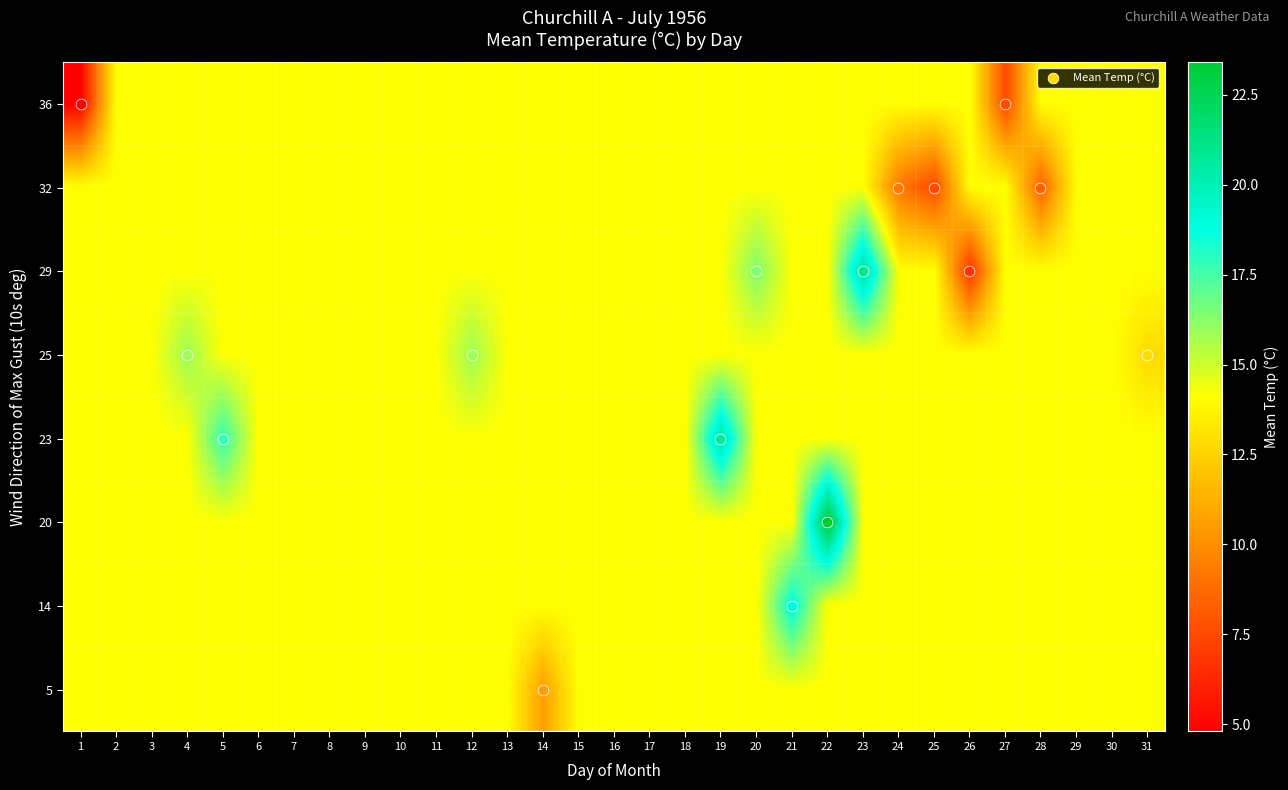

Reading left to right, what are all the values shown in this chart?

5: 1=14.1	2=14.1	3=14.1	4=14.1	5=14.1	6=14.1	7=14.1	8=14.1	9=14.1	10=14.1	11=14.1	12=14.1	13=14.1	14=10.6	15=14.1	16=14.1	17=14.1	18=14.1	19=14.1	20=14.1	21=14.1	22=14.1	23=14.1	24=14.1	25=14.1	26=14.1	27=14.1	28=14.1	29=14.1	30=14.1	31=14.1
14: 1=14.1	2=14.1	3=14.1	4=14.1	5=14.1	6=14.1	7=14.1	8=14.1	9=14.1	10=14.1	11=14.1	12=14.1	13=14.1	14=14.1	15=14.1	16=14.1	17=14.1	18=14.1	19=14.1	20=14.1	21=18.9	22=14.1	23=14.1	24=14.1	25=14.1	26=14.1	27=14.1	28=14.1	29=14.1	30=14.1	31=14.1
20: 1=14.1	2=14.1	3=14.1	4=14.1	5=14.1	6=14.1	7=14.1	8=14.1	9=14.1	10=14.1	11=14.1	12=14.1	13=14.1	14=14.1	15=14.1	16=14.1	17=14.1	18=14.1	19=14.1	20=14.1	21=14.1	22=23.4	23=14.1	24=14.1	25=14.1	26=14.1	27=14.1	28=14.1	29=14.1	30=14.1	31=14.1
23: 1=14.1	2=14.1	3=14.1	4=14.1	5=17.8	6=14.1	7=14.1	8=14.1	9=14.1	10=14.1	11=14.1	12=14.1	13=14.1	14=14.1	15=14.1	16=14.1	17=14.1	18=14.1	19=20.6	20=14.1	21=14.1	22=14.1	23=14.1	24=14.1	25=14.1	26=14.1	27=14.1	28=14.1	29=14.1	30=14.1	31=14.1
25: 1=14.1	2=14.1	3=14.1	4=15.9	5=14.1	6=14.1	7=14.1	8=14.1	9=14.1	10=14.1	11=14.1	12=15.9	13=14.1	14=14.1	15=14.1	16=14.1	17=14.1	18=14.1	19=14.1	20=14.1	21=14.1	22=14.1	23=14.1	24=14.1	25=14.1	26=14.1	27=14.1	28=14.1	29=14.1	30=14.1	31=12.8
29: 1=14.1	2=14.1	3=14.1	4=14.1	5=14.1	6=14.1	7=14.1	8=14.1	9=14.1	10=14.1	11=14.1	12=14.1	13=14.1	14=14.1	15=14.1	16=14.1	17=14.1	18=14.1	19=14.1	20=16.4	21=14.1	22=14.1	23=20.9	24=14.1	25=14.1	26=6.7	27=14.1	28=14.1	29=14.1	30=14.1	31=14.1
32: 1=14.1	2=14.1	3=14.1	4=14.1	5=14.1	6=14.1	7=14.1	8=14.1	9=14.1	10=14.1	11=14.1	12=14.1	13=14.1	14=14.1	15=14.1	16=14.1	17=14.1	18=14.1	19=14.1	20=14.1	21=14.1	22=14.1	23=14.1	24=9.2	25=7.5	26=14.1	27=14.1	28=8.4	29=14.1	30=14.1	31=14.1
36: 1=4.8	2=14.1	3=14.1	4=14.1	5=14.1	6=14.1	7=14.1	8=14.1	9=14.1	10=14.1	11=14.1	12=14.1	13=14.1	14=14.1	15=14.1	16=14.1	17=14.1	18=14.1	19=14.1	20=14.1	21=14.1	22=14.1	23=14.1	24=14.1	25=14.1	26=14.1	27=7.5	28=14.1	29=14.1	30=14.1	31=14.1